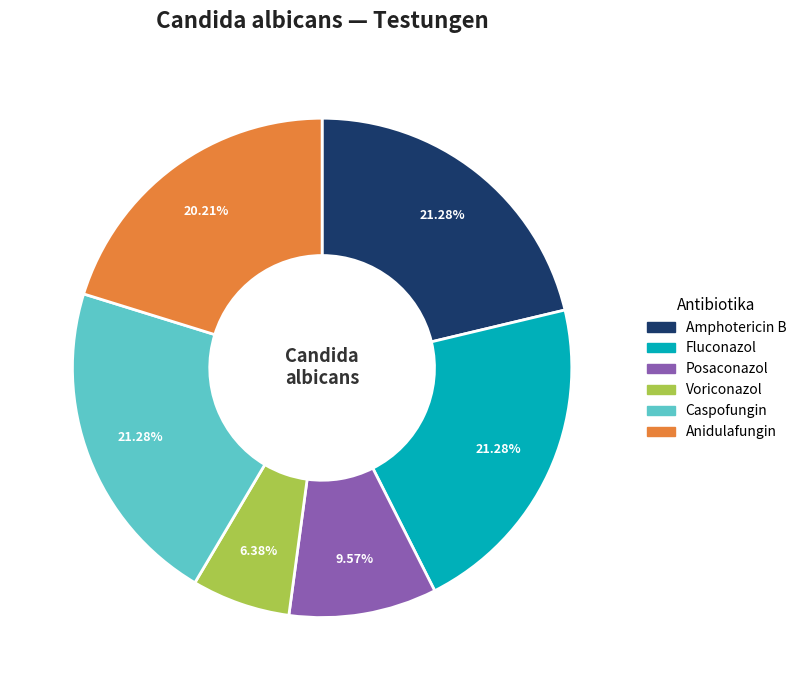

To the nearest percent, what is the difference between the largest and smallest slice percentages?

15%